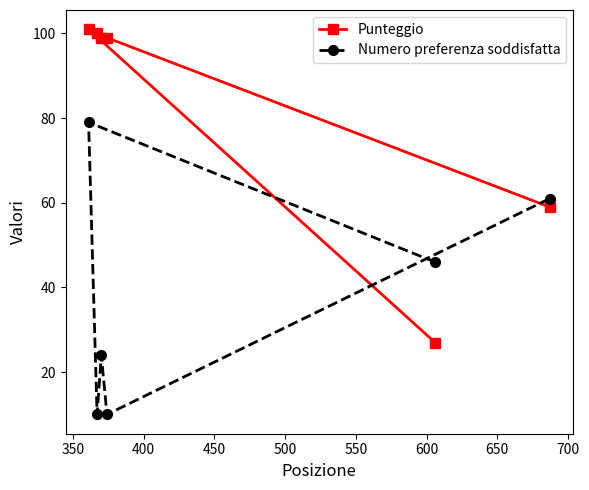

List the series in order of their overall mean, lowest first.

Numero preferenza soddisfatta, Punteggio